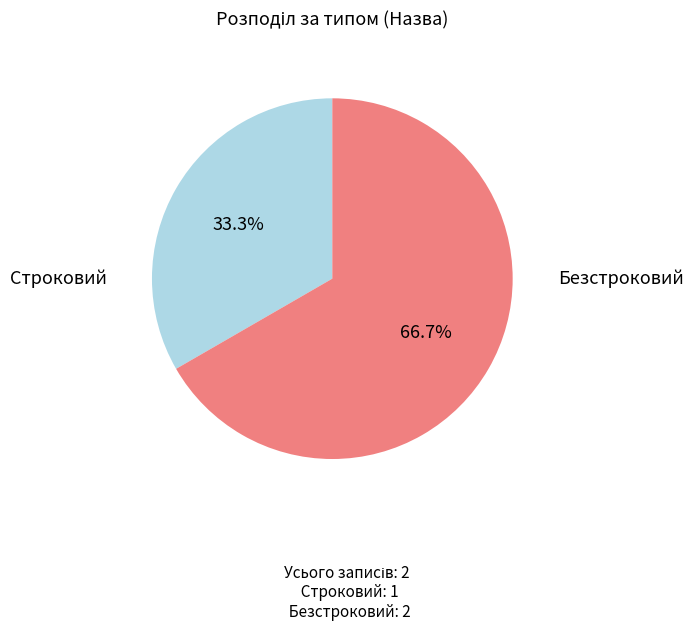

Is there a majority slice in this chart?

Yes